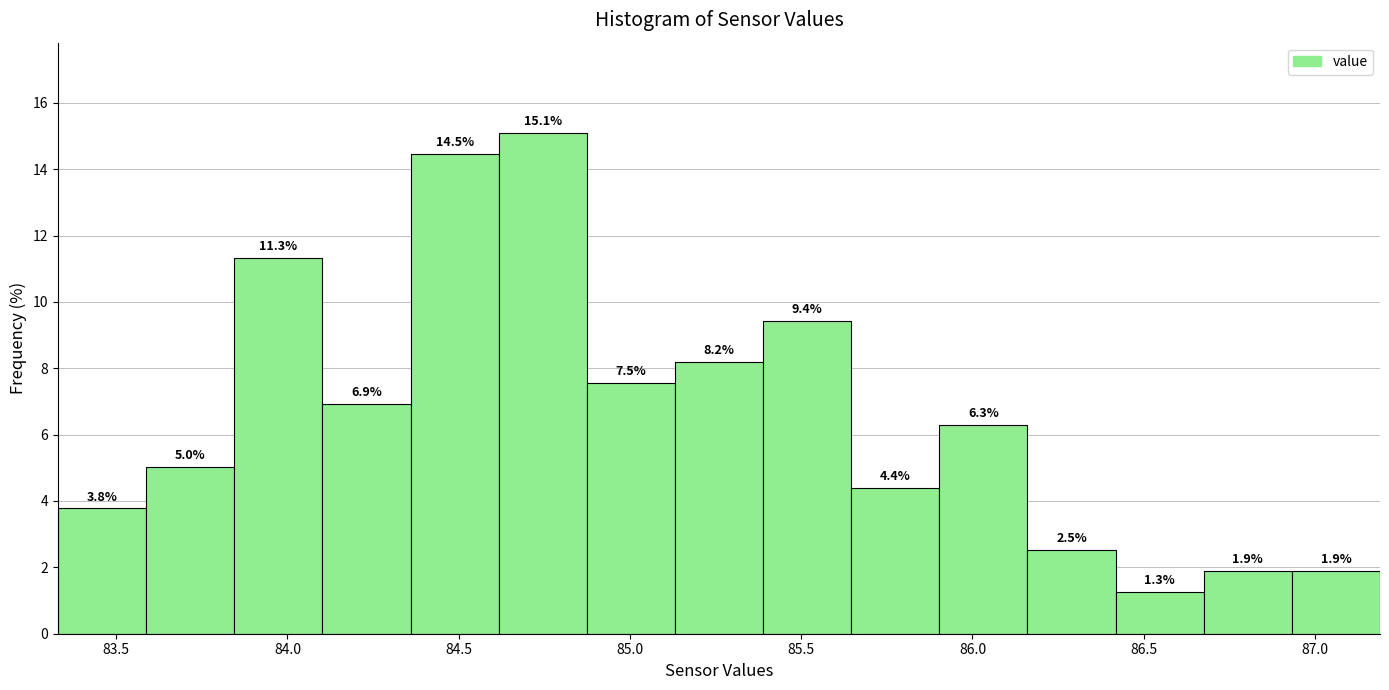

Reading left to right, transcribe this chart: for each bar, give the range it covers on the x-axis and its height. The bar edges are not printed on the chart, so give them approximately, as read against the axis.

83.35 to 83.60: 3.8
83.60 to 83.85: 5.0
83.85 to 84.10: 11.3
84.10 to 84.35: 6.9
84.35 to 84.60: 14.5
84.60 to 84.85: 15.1
84.85 to 85.15: 7.5
85.15 to 85.40: 8.2
85.40 to 85.65: 9.4
85.65 to 85.90: 4.4
85.90 to 86.15: 6.3
86.15 to 86.40: 2.5
86.40 to 86.70: 1.3
86.70 to 86.95: 1.9
86.95 to 87.20: 1.9